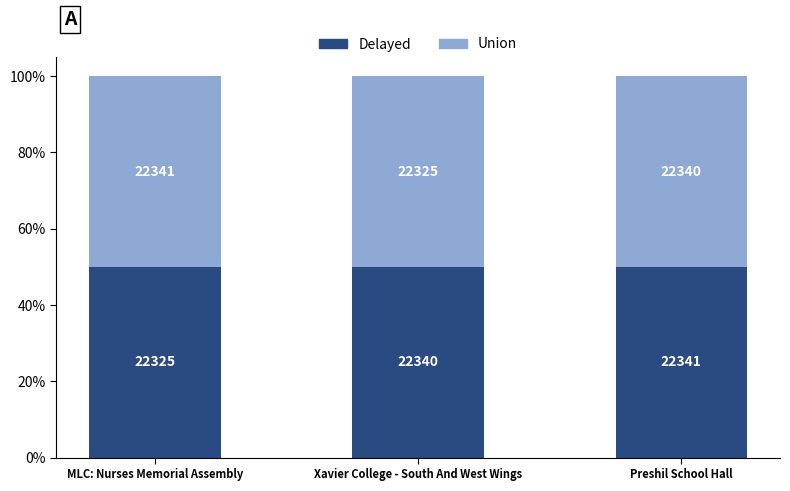

What are all the series names shown in the legend?

Delayed, Union